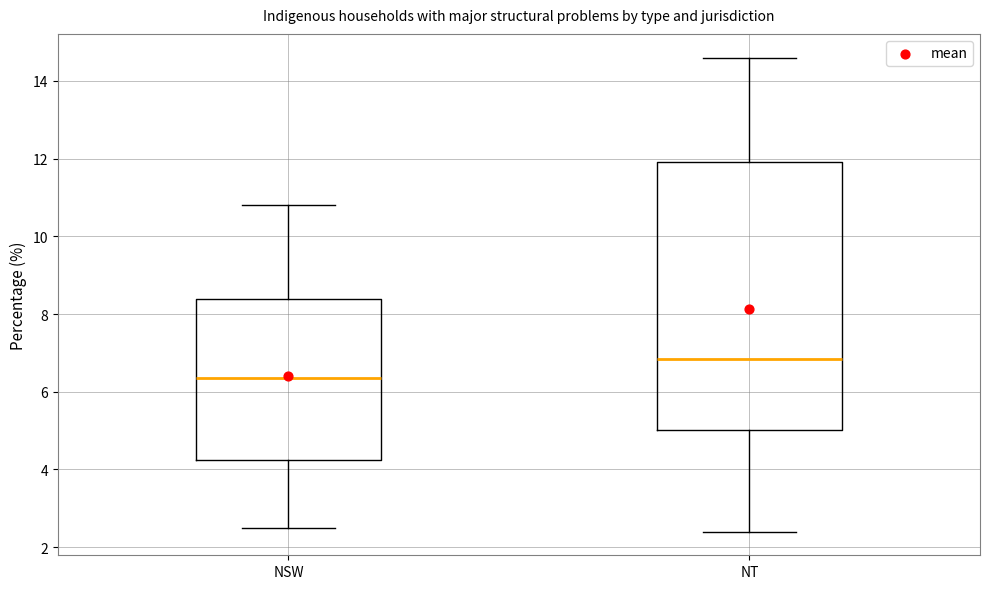

Which box has the lowest median line?

NSW